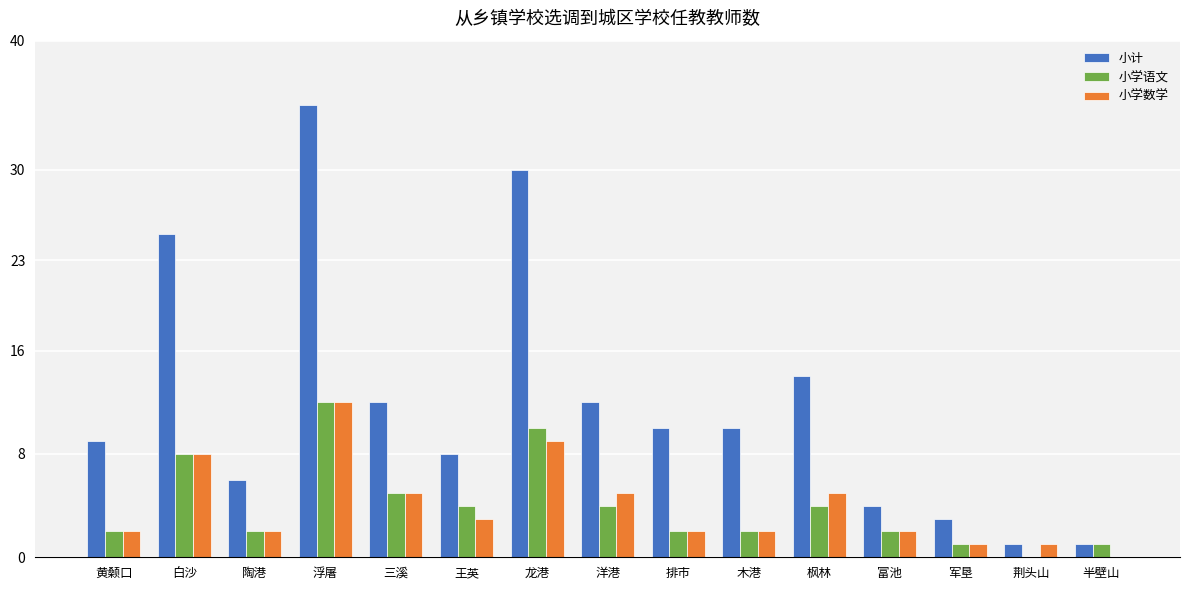

Reading left to right, what are all the values shown in this chart?

小计: 9	25	6	35	12	8	30	12	10	10	14	4	3	1	1
小学语文: 2	8	2	12	5	4	10	4	2	2	4	2	1	0	1
小学数学: 2	8	2	12	5	3	9	5	2	2	5	2	1	1	0